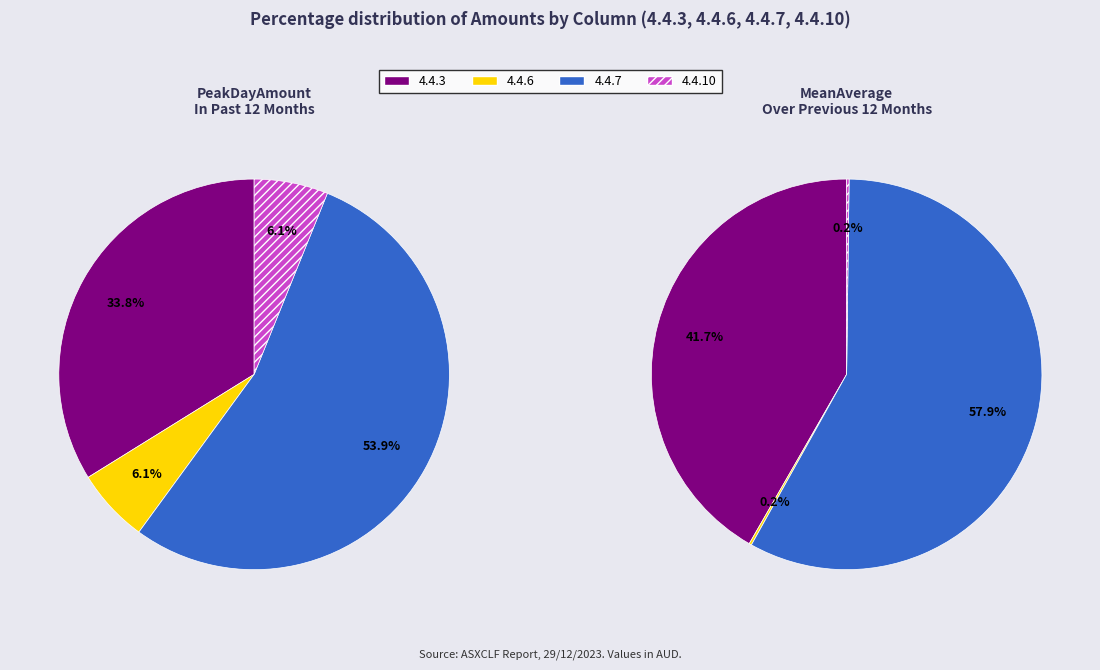

Does 4.4.7 account for over 50% of the chart?

Yes